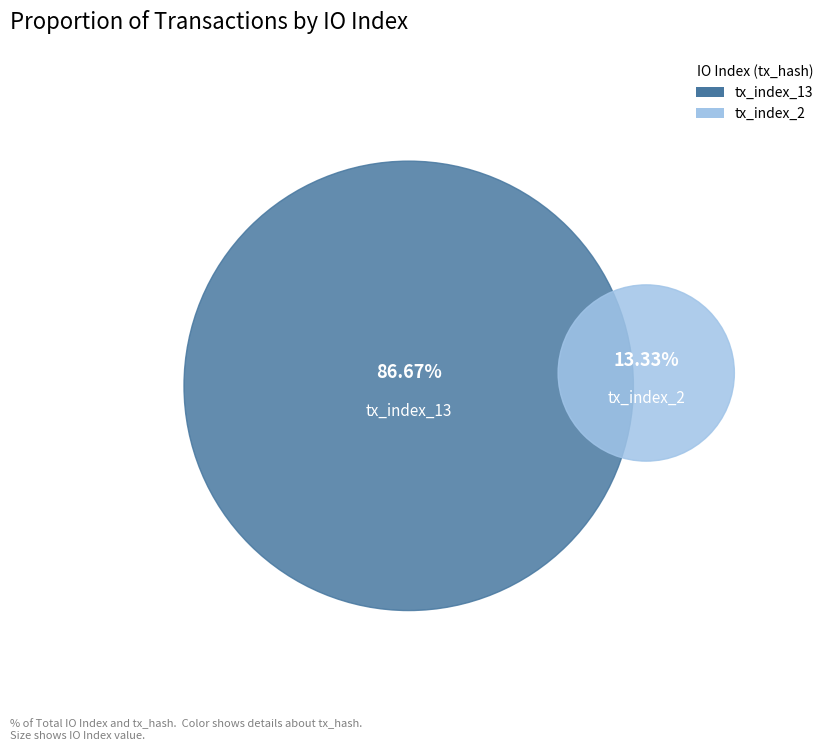

Which category has the biggest portion of the pie?

tx_index_13